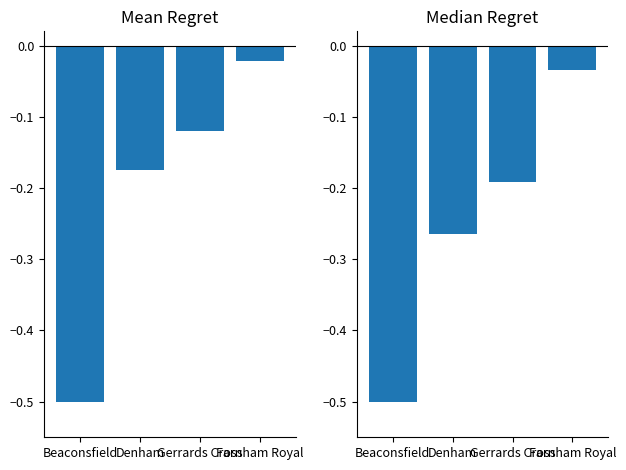

What is the difference between the second highest and second lowest values in the Median Regret series?

0.1